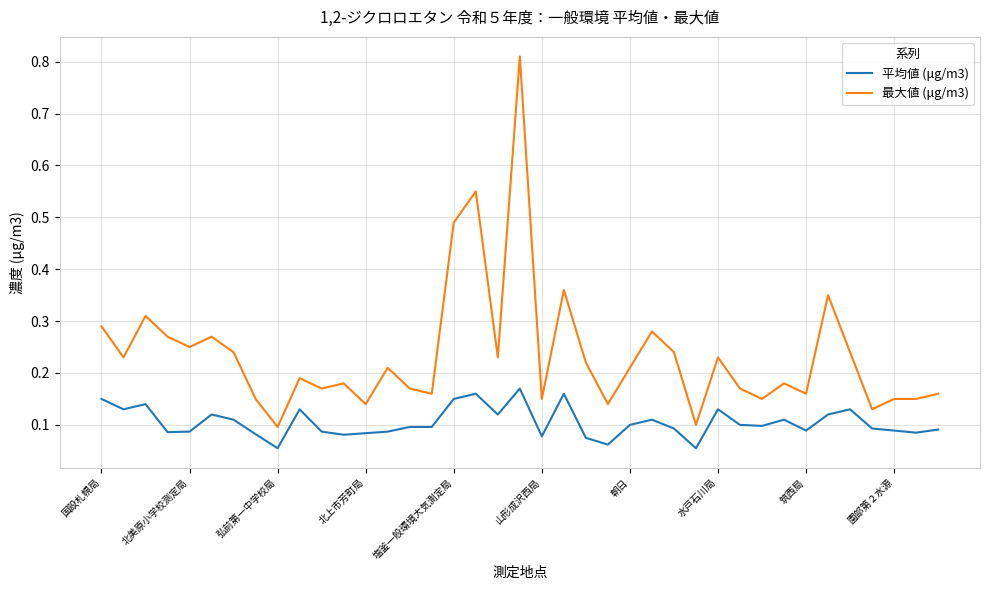

Which series has the widest spread of values?

最大値 (μg/m3)